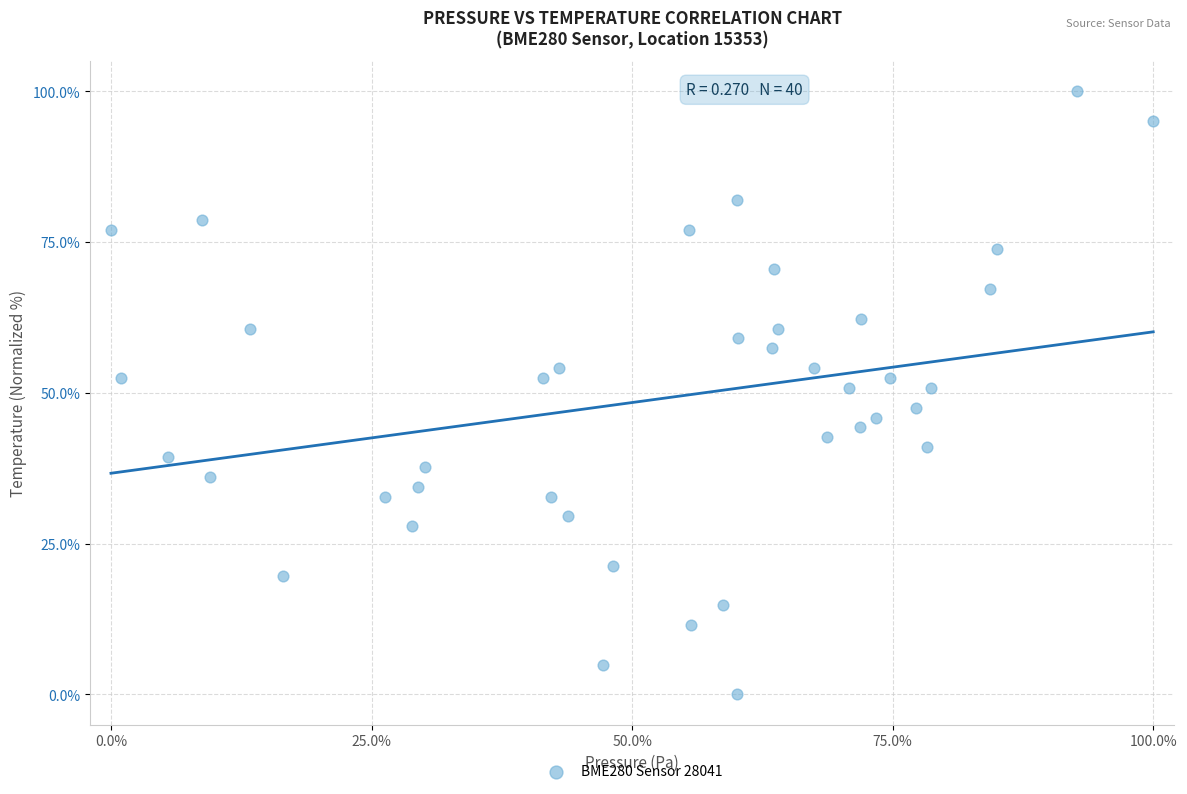

What is the range of X values (max minus min)?

100.0